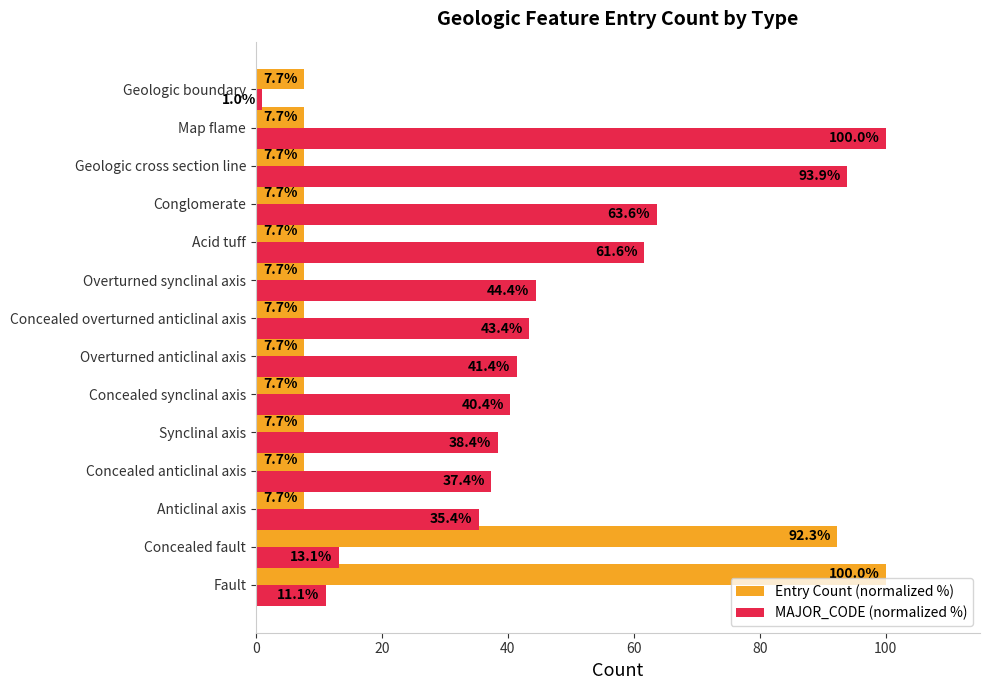

Is it true that MAJOR_CODE (normalized %) equals 93.9 at Geologic cross section line?

True